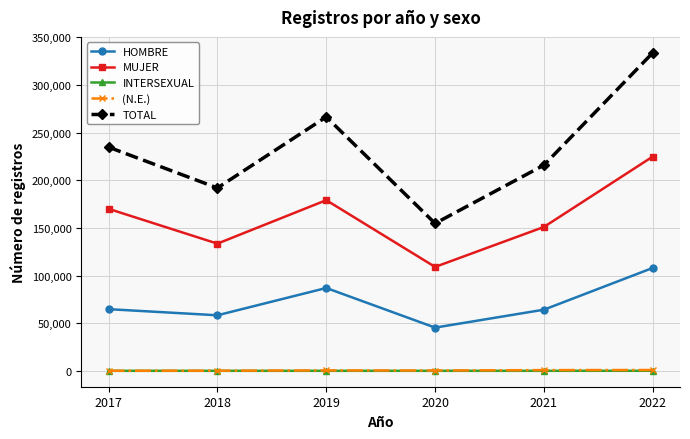

What is the value of the MUJER point at the 6th from the left?

224897